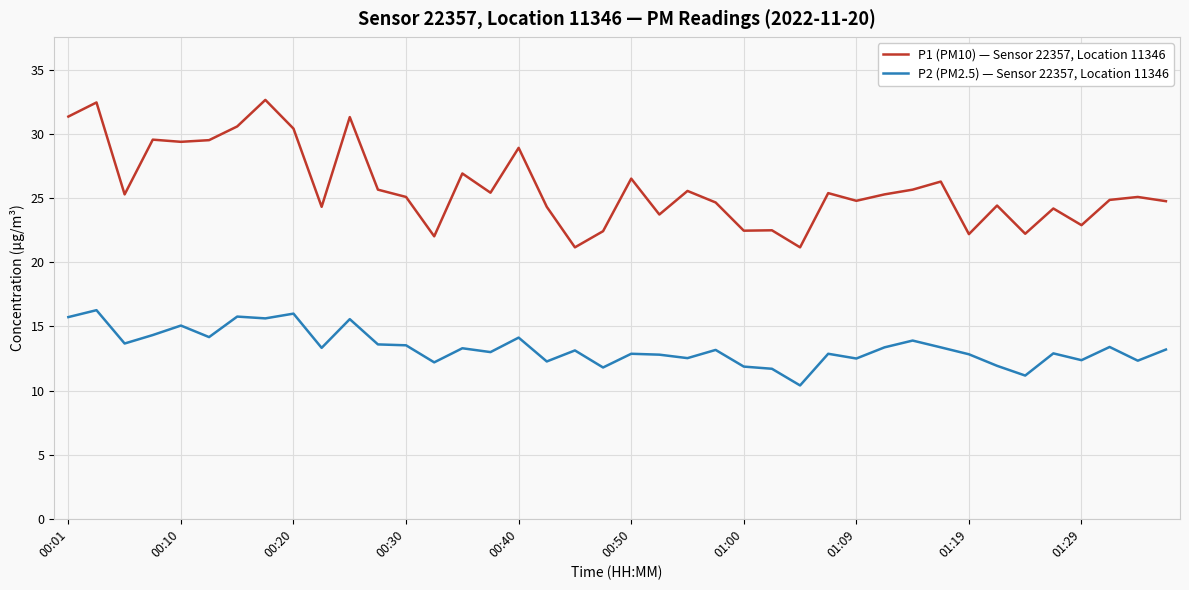

Rank the series by their maximum value, from highest to lowest.

P1 (PM10) — Sensor 22357, Location 11346, P2 (PM2.5) — Sensor 22357, Location 11346